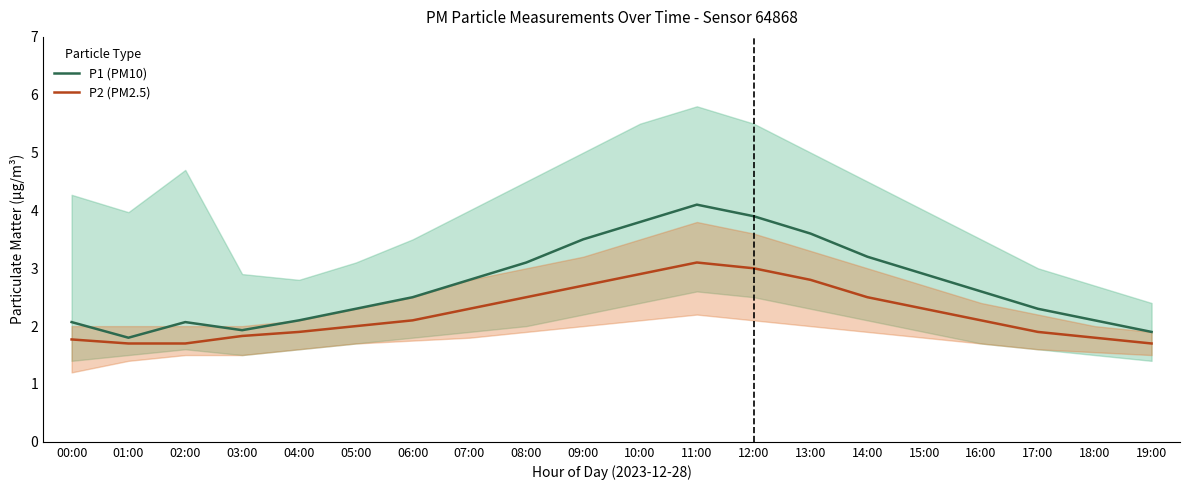

List the series in order of their peak value, lowest first.

P2 (PM2.5), P1 (PM10)